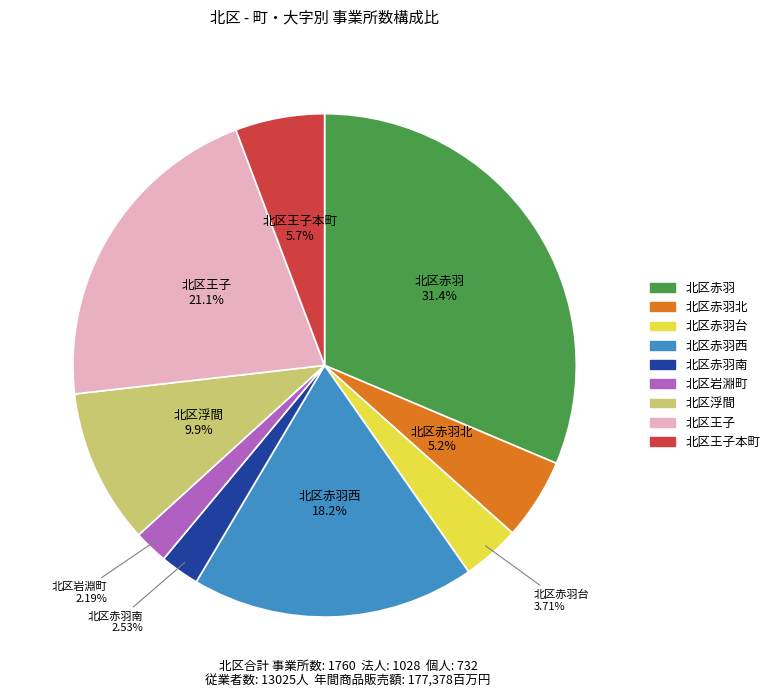

Is there a majority slice in this chart?

No